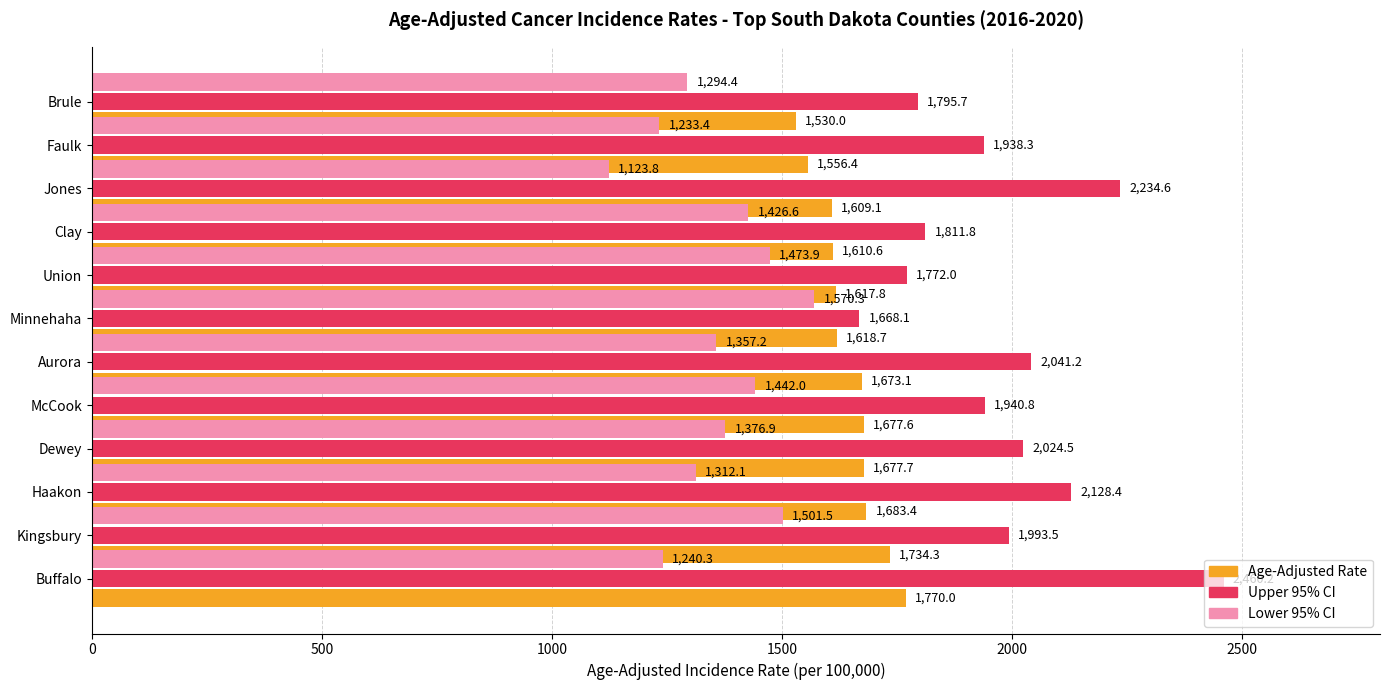

Is the value of Age-Adjusted Rate at Jones greater than the value of Upper 95% CI at Buffalo?

No